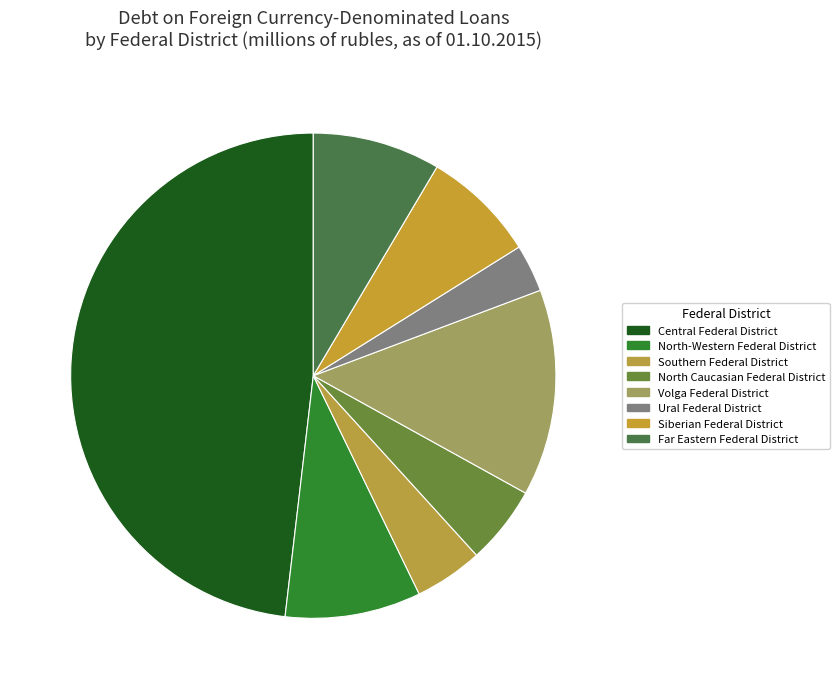

What is the largest slice in the pie chart?

Central Federal District